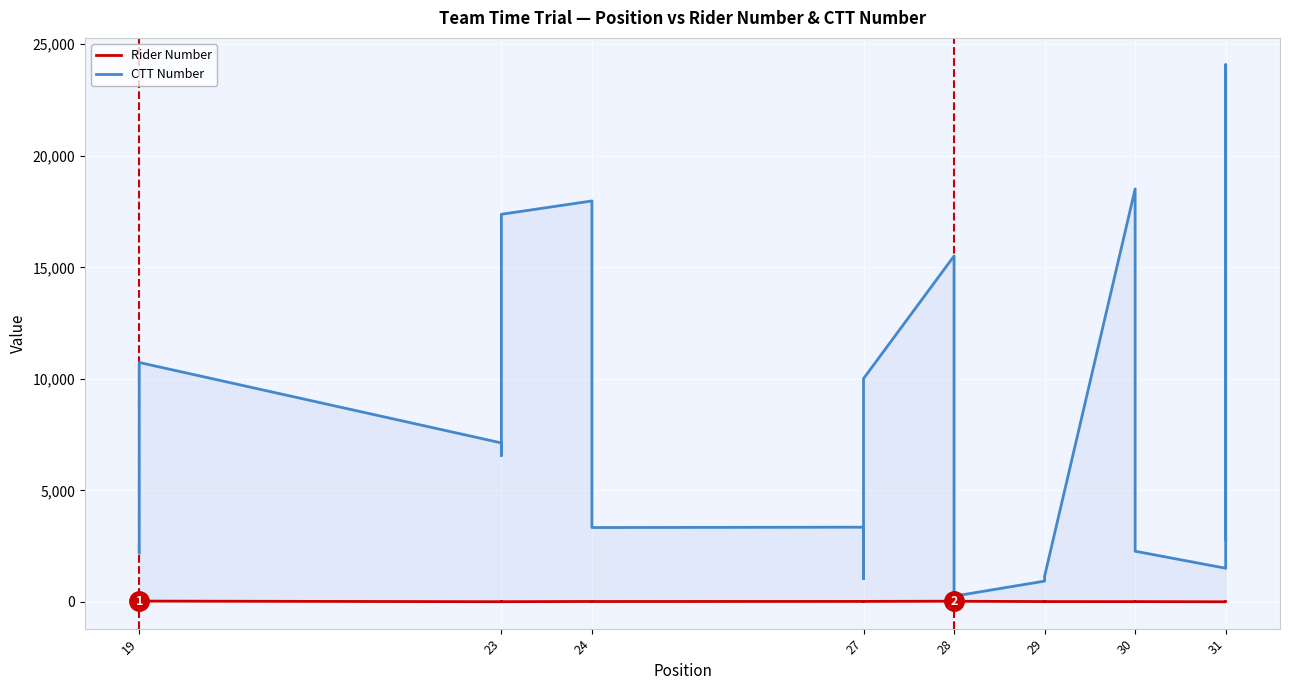

What is the approximate value of Rider Number at 24, to the nearest 10?

20